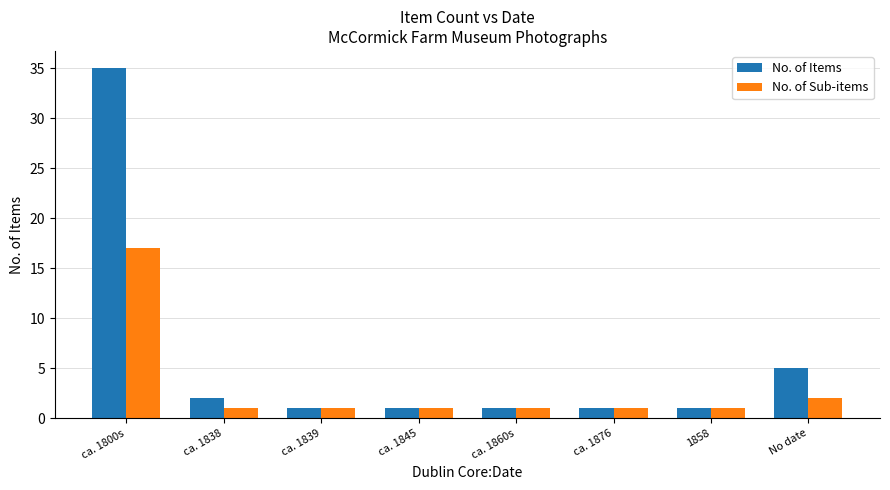

What is the value of the No. of Sub-items bar at the 8th from the left?

2